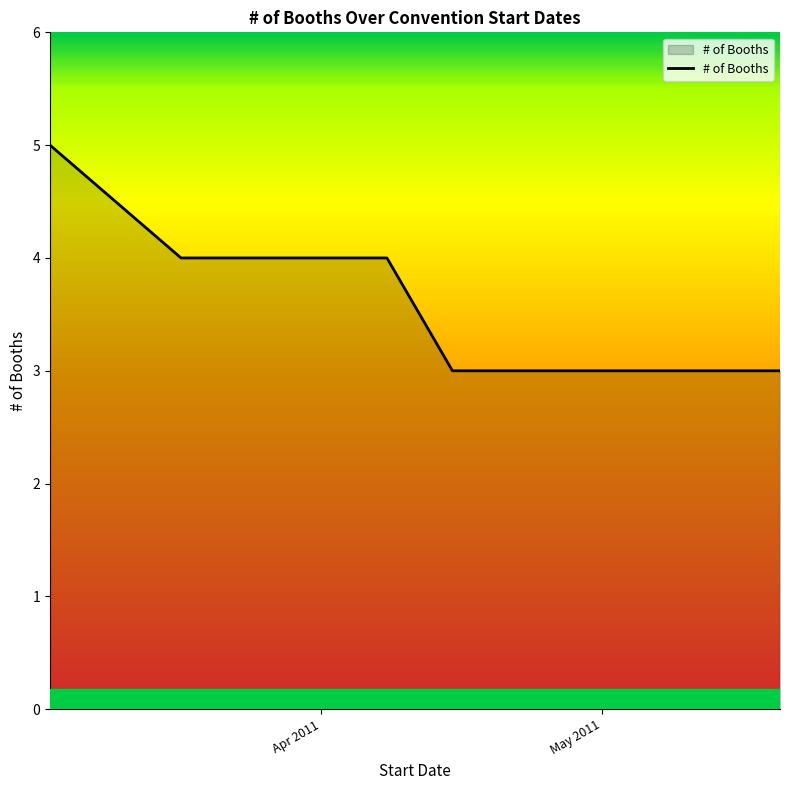

How many lines are shown in the chart?

1